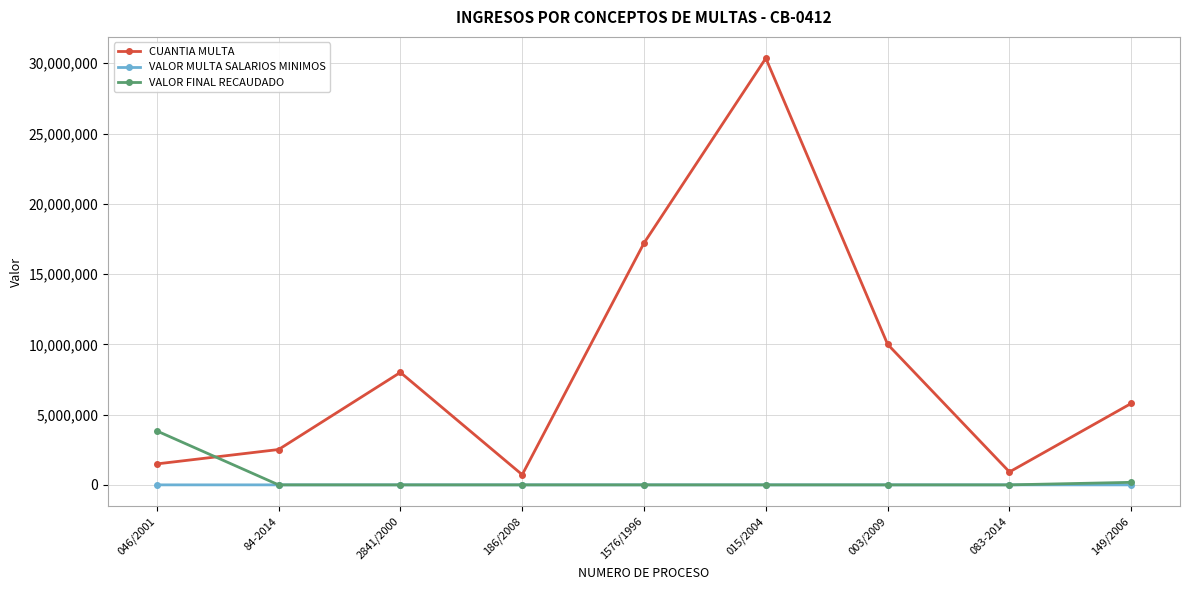

Where does the CUANTIA MULTA series first go above 5797050?

2841/2000